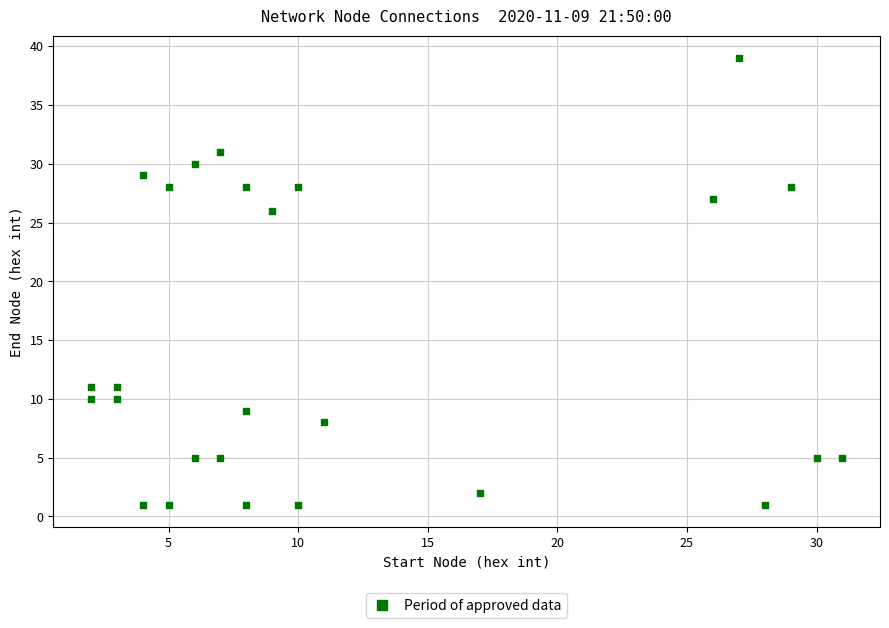

What is the range of X values (max minus min)?

29